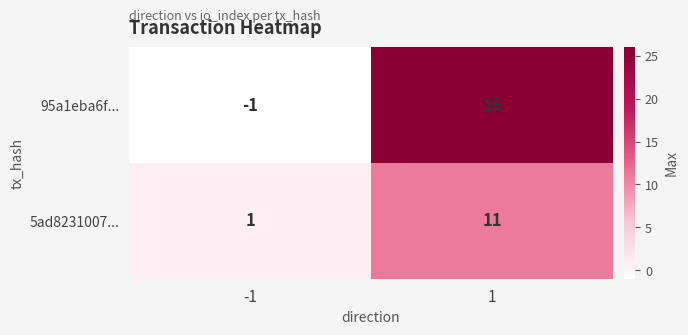

At how many categories does at least one series exceed 23?

1